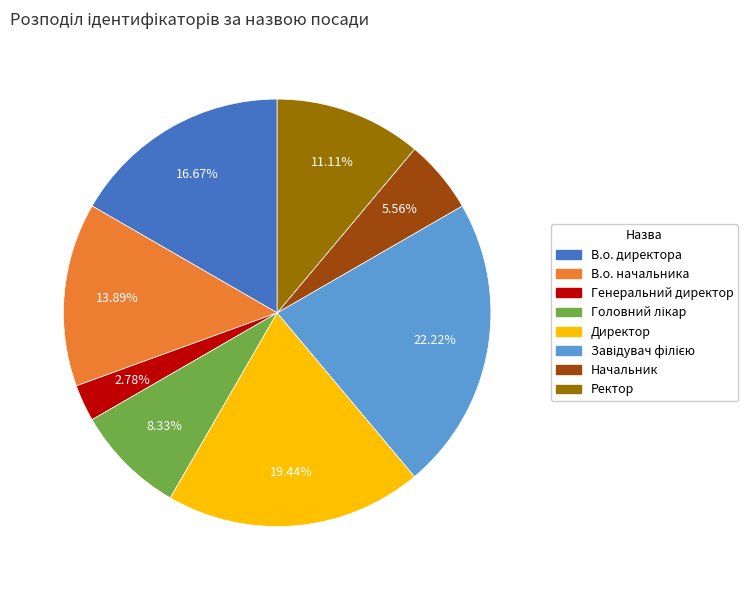

Does any single category account for the majority?

No